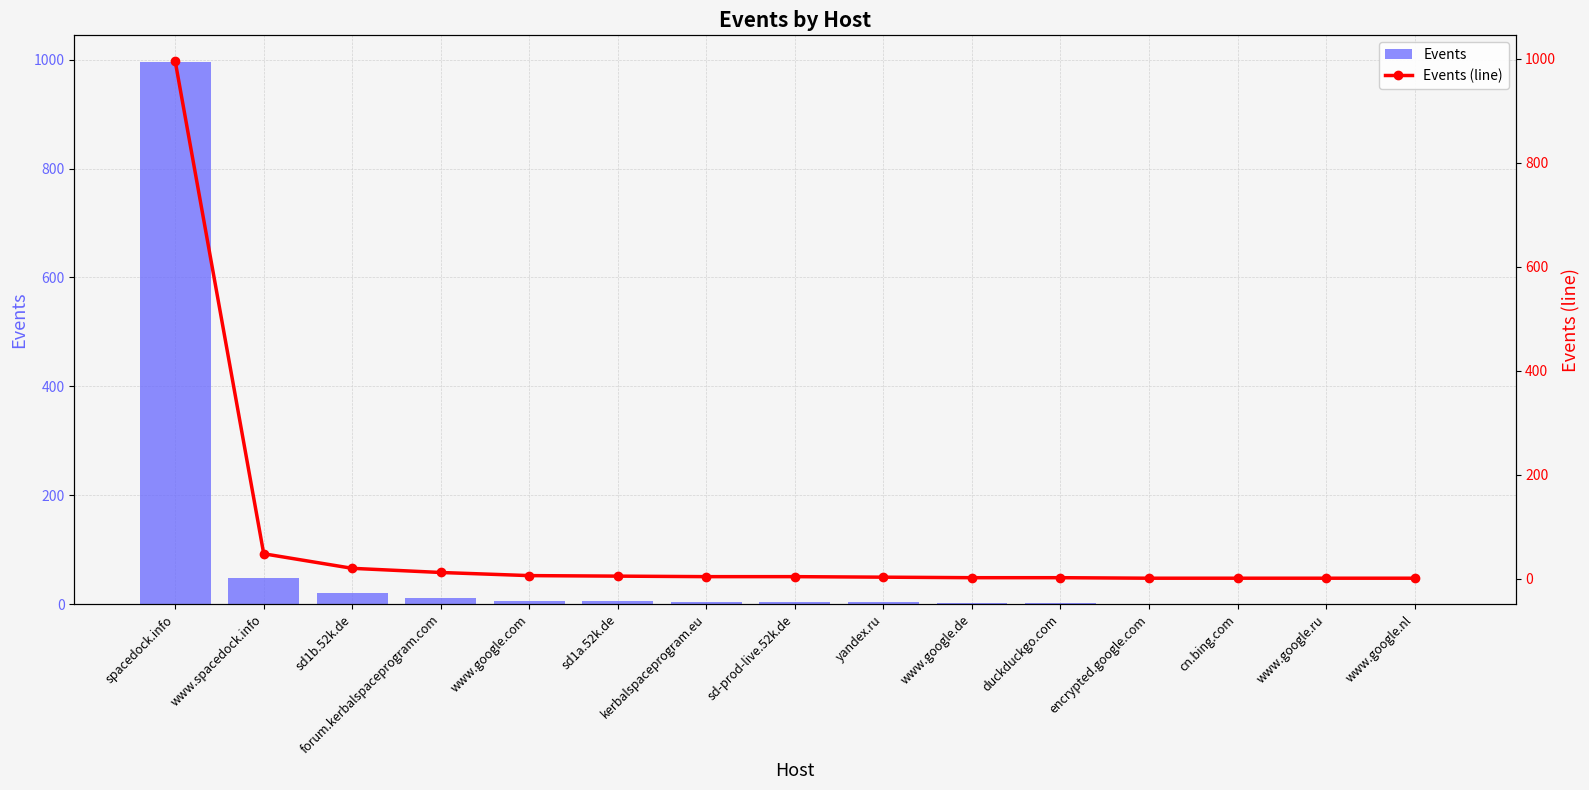

What is the difference between the maximum and minimum values in the Events series?

994